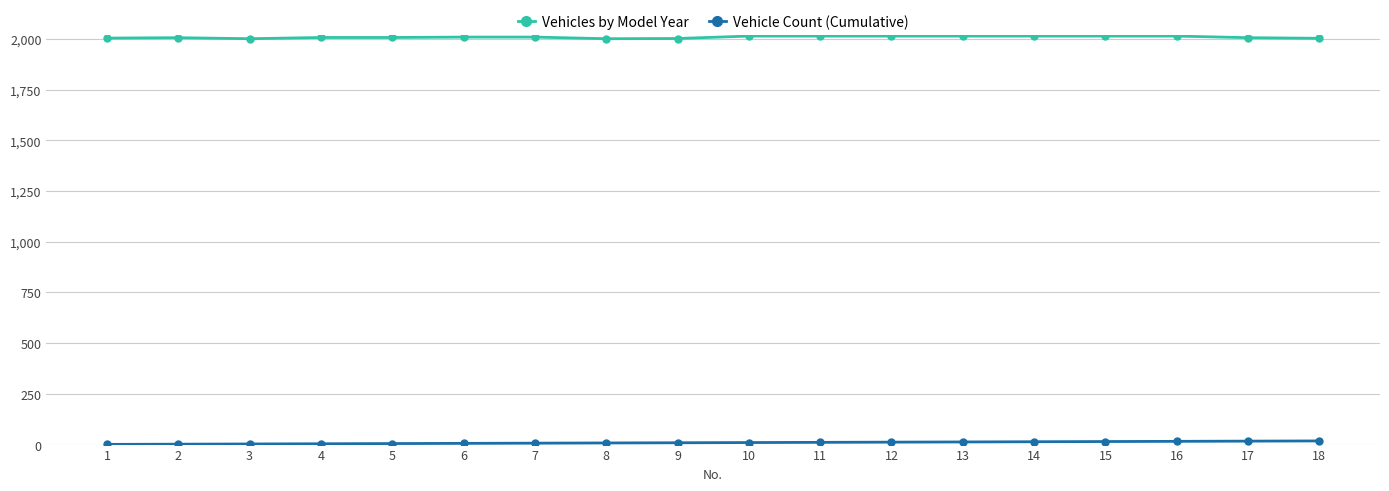

How many lines are shown in the chart?

2